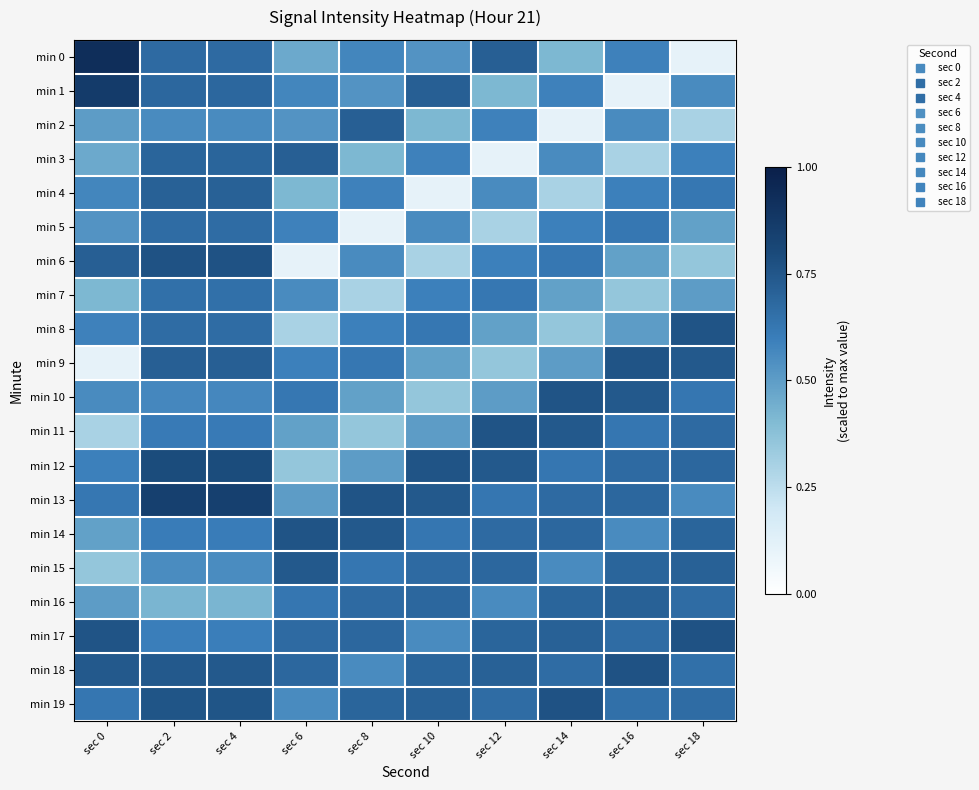

List the series in order of their peak value, lowest first.

min 7, min 5, min 4, min 16, min 2, min 3, min 15, min 8, min 9, min 10, min 11, min 14, min 6, min 17, min 18, min 19, min 12, min 13, min 1, min 0